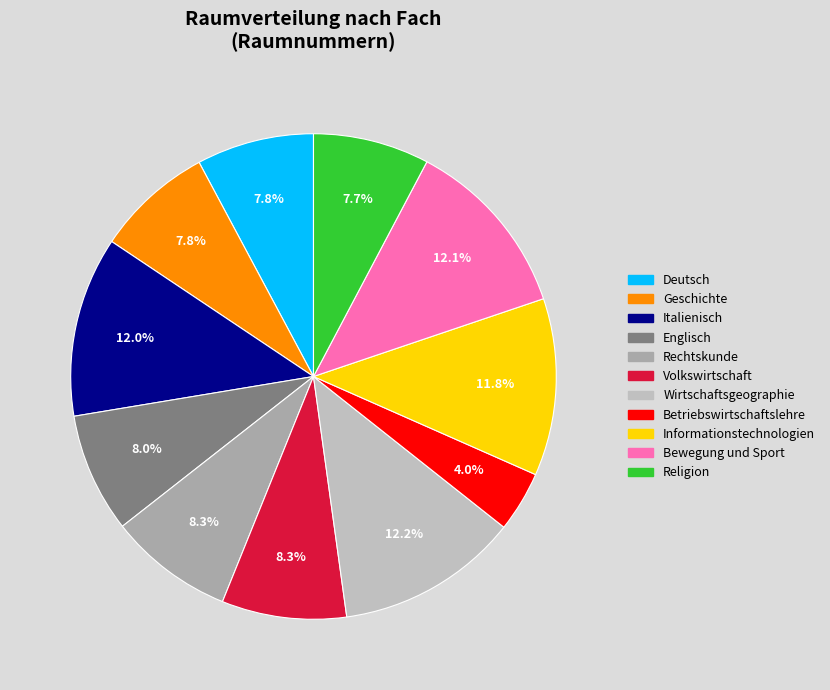

Approximately how many times larger is the value at Informationstechnologien compared to Italienisch?

1.0